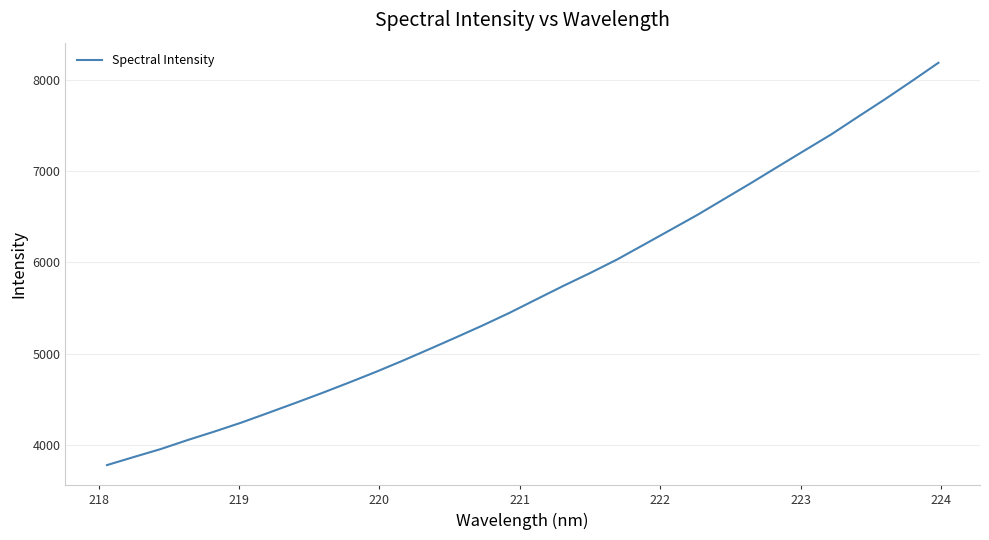

What is the difference between the maximum and minimum values?

4409.7